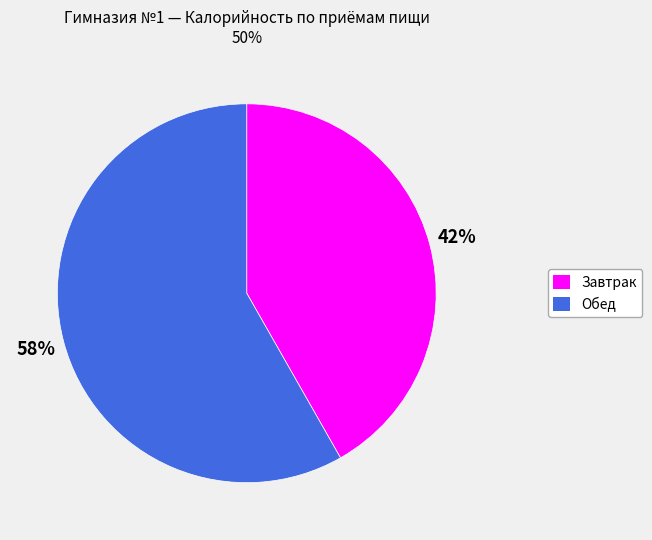

To the nearest percent, what is the average slice percentage?

50%